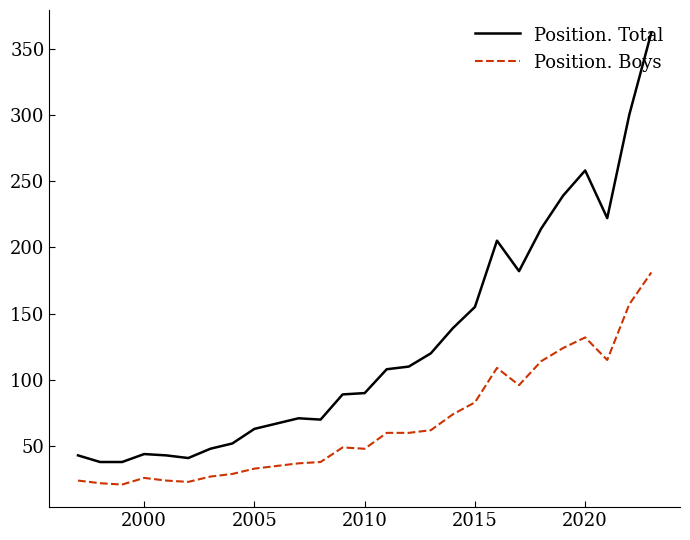

Which series has the largest total across all categories?

Position. Total